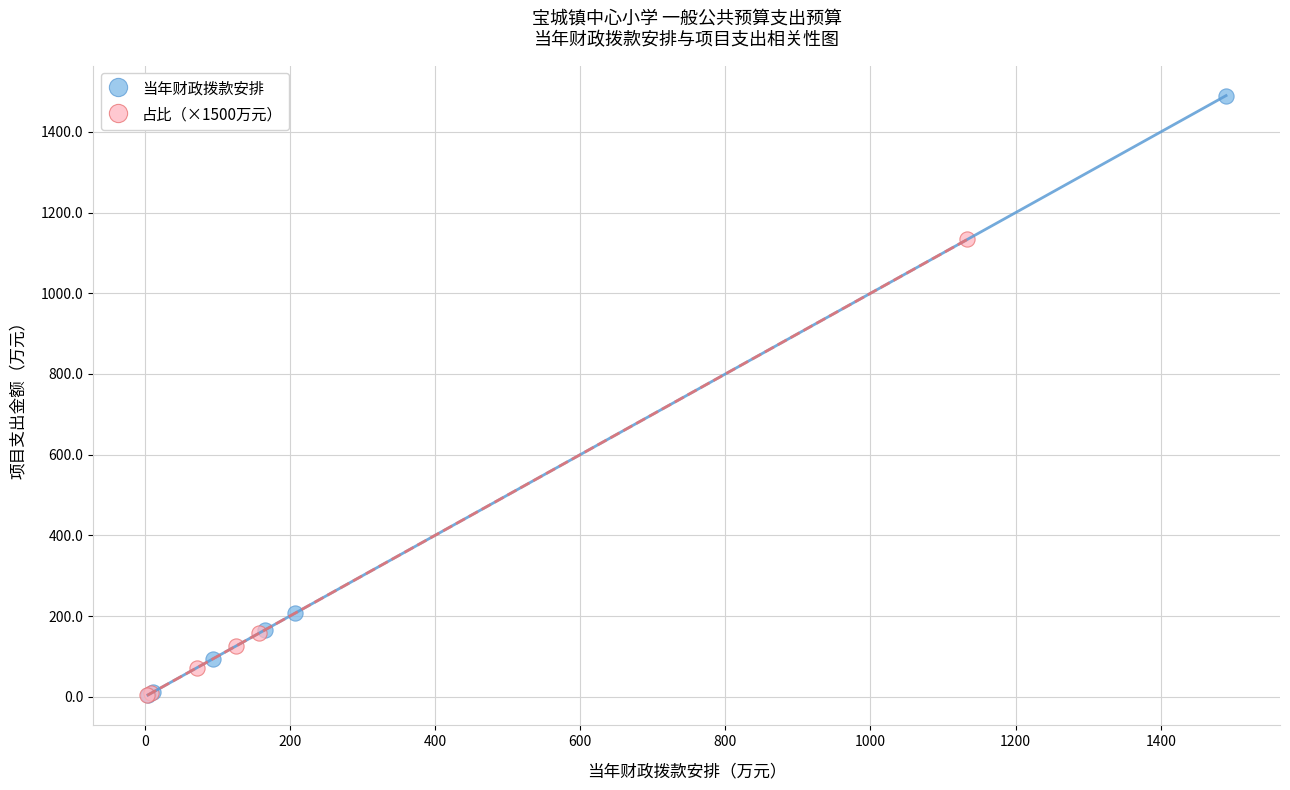

Which series has the widest spread of Y values?

当年财政拨款安排